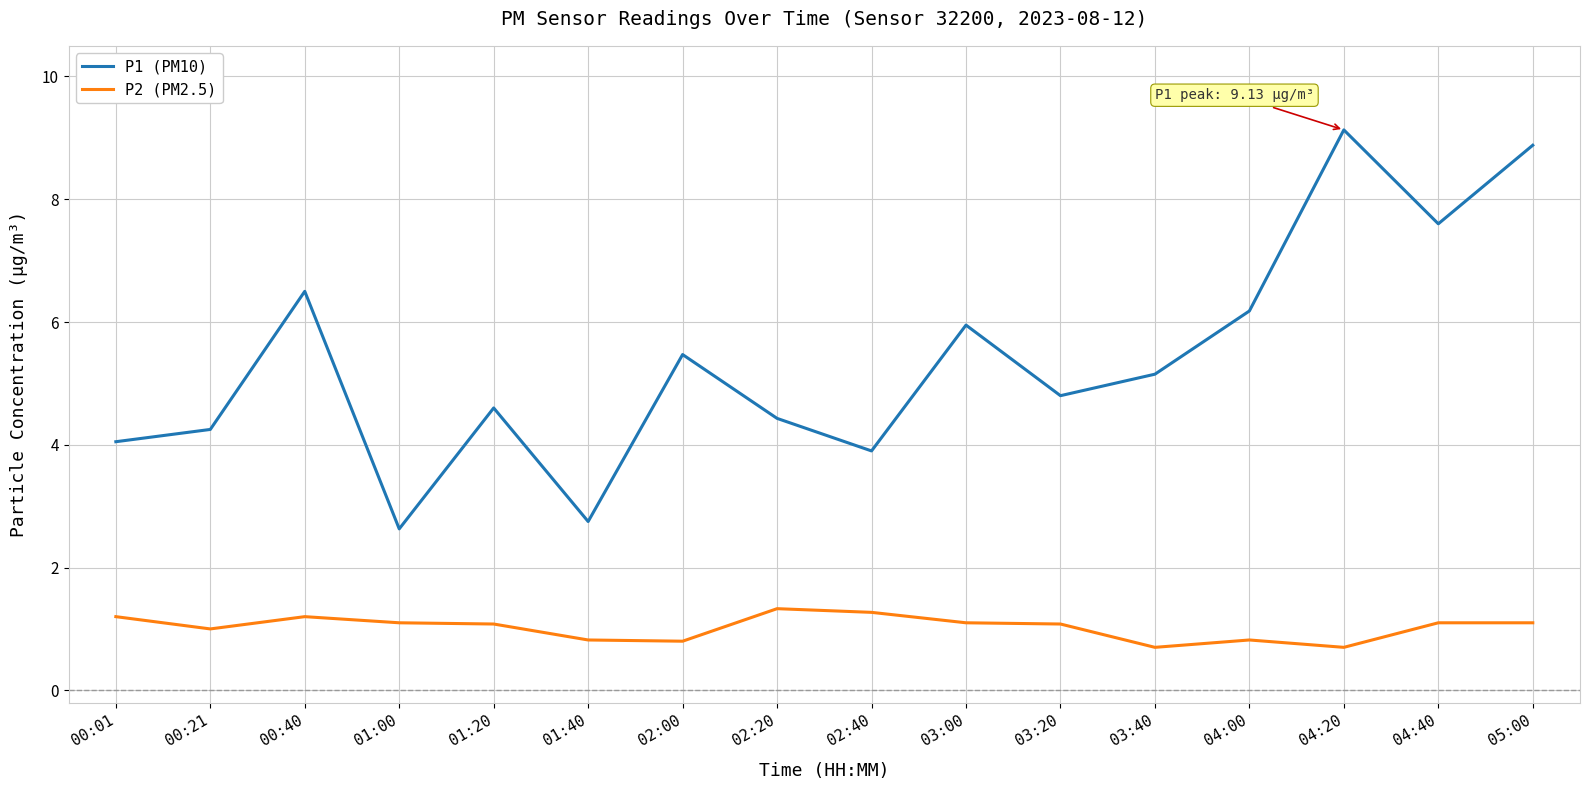

What is the lowest value of the P1 (PM10) series?

2.6